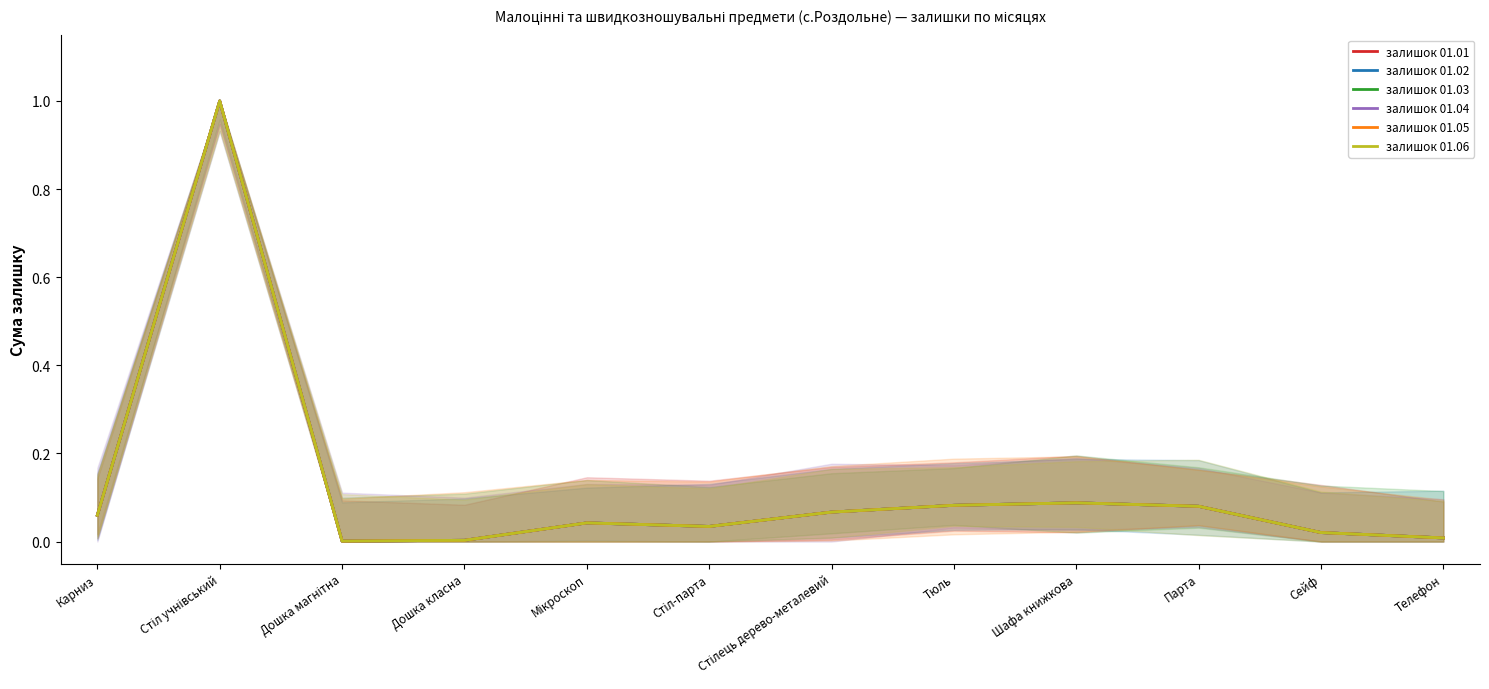

What is the difference between the second highest and minimum values in the залишок 01.04 series?

0.1